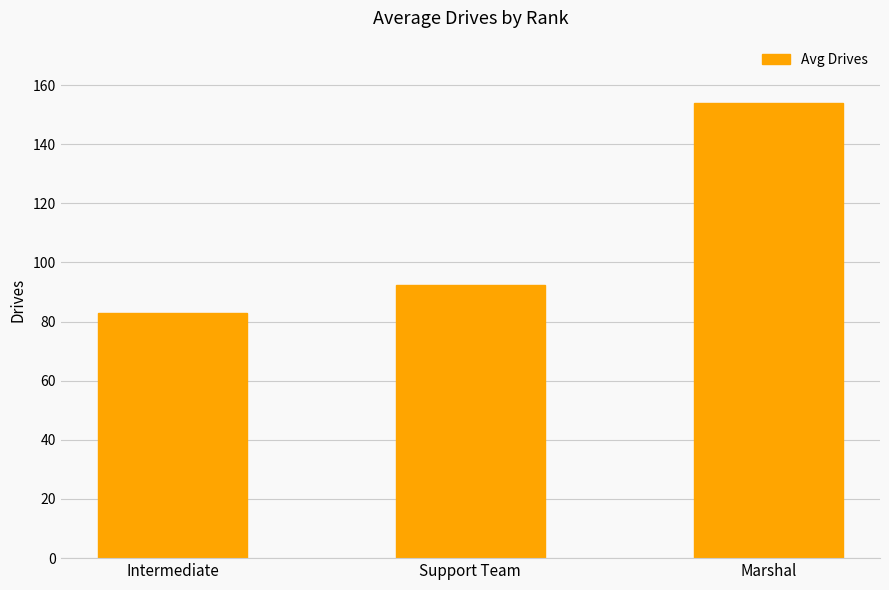

Where does the data first go above 92?

Support Team